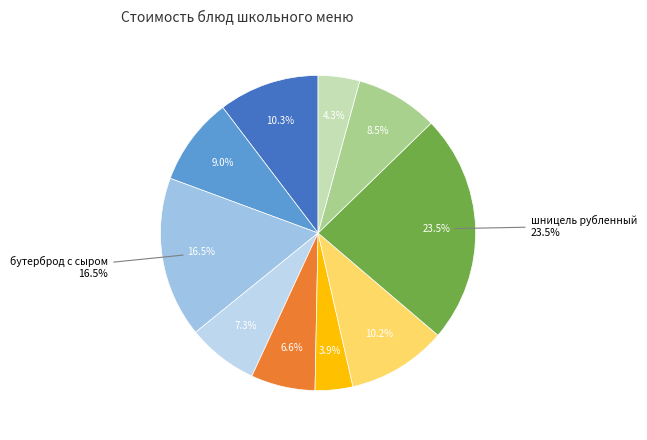

Is there a majority slice in this chart?

No